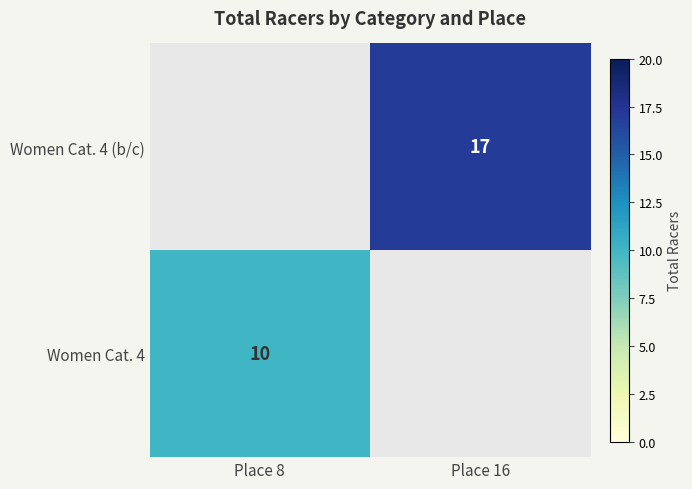

The value of Women Cat. 4 at Place 8 is 4. True or false?

False